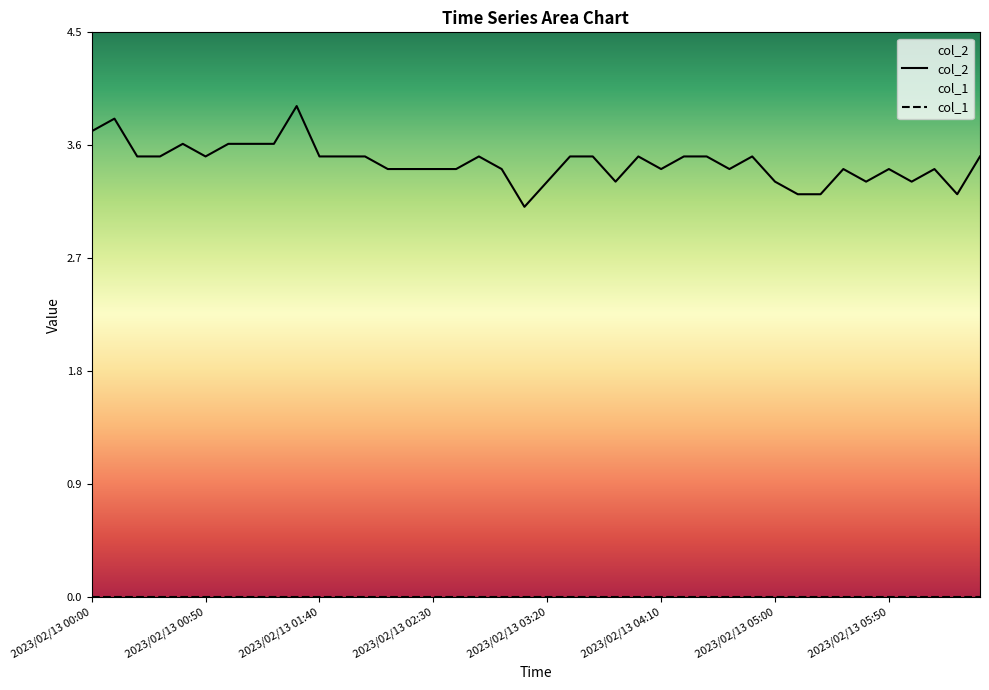

At which label is the value closest to 3?

2023/02/13 03:10